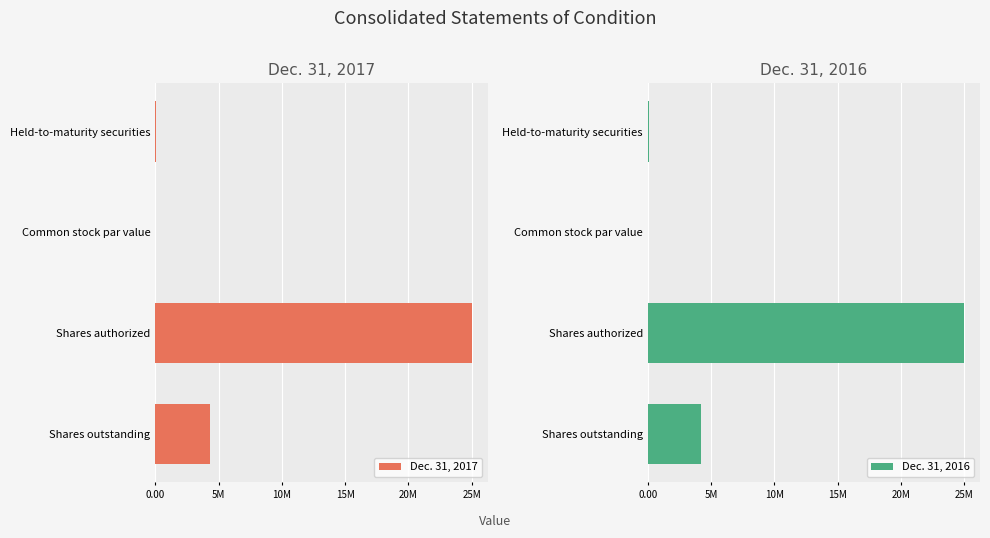

How many values in the Dec. 31, 2016 series exceed 4236744?

1